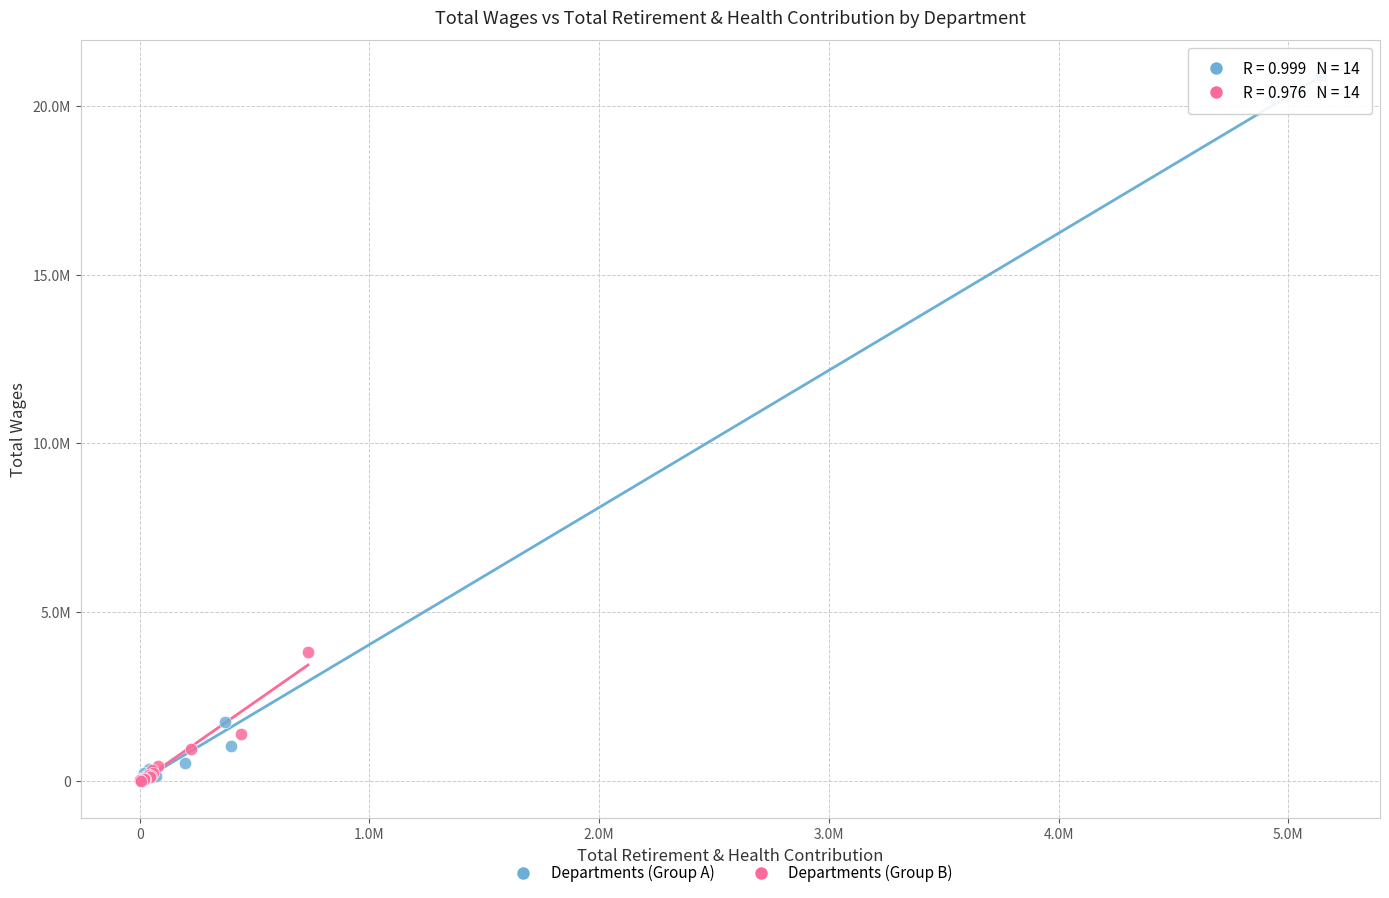

What are all the series names shown in the legend?

Departments (Group A), Departments (Group B)